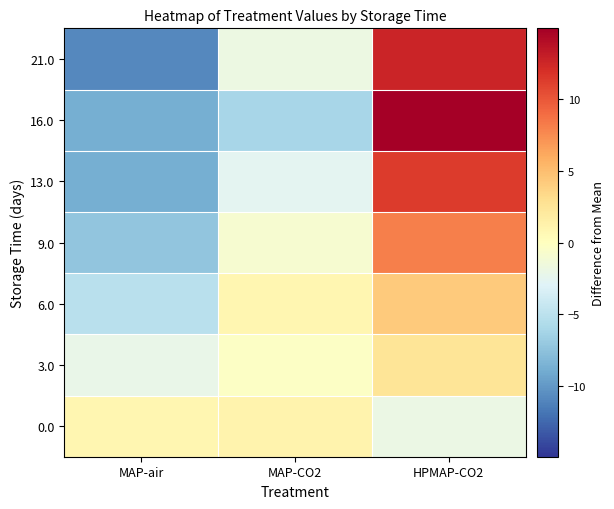

At which category does the chart reach its peak across all series?

HPMAP-CO2